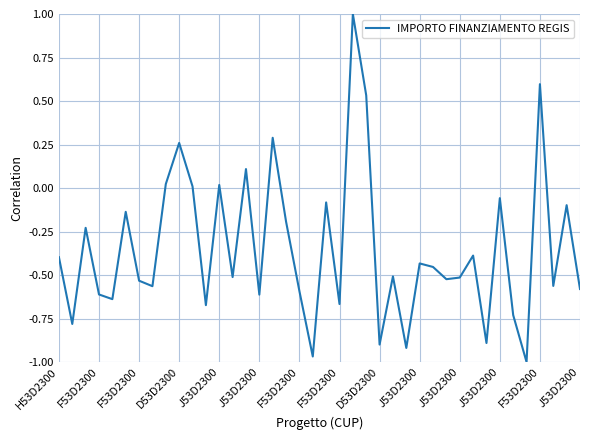

What is the greatest value displayed?

1.0